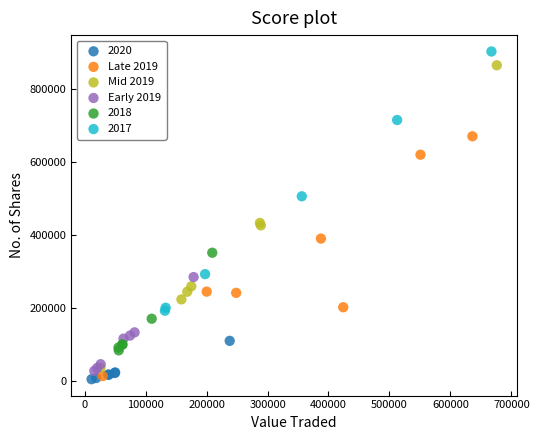

Which series reaches the maximum Y coordinate?

2017